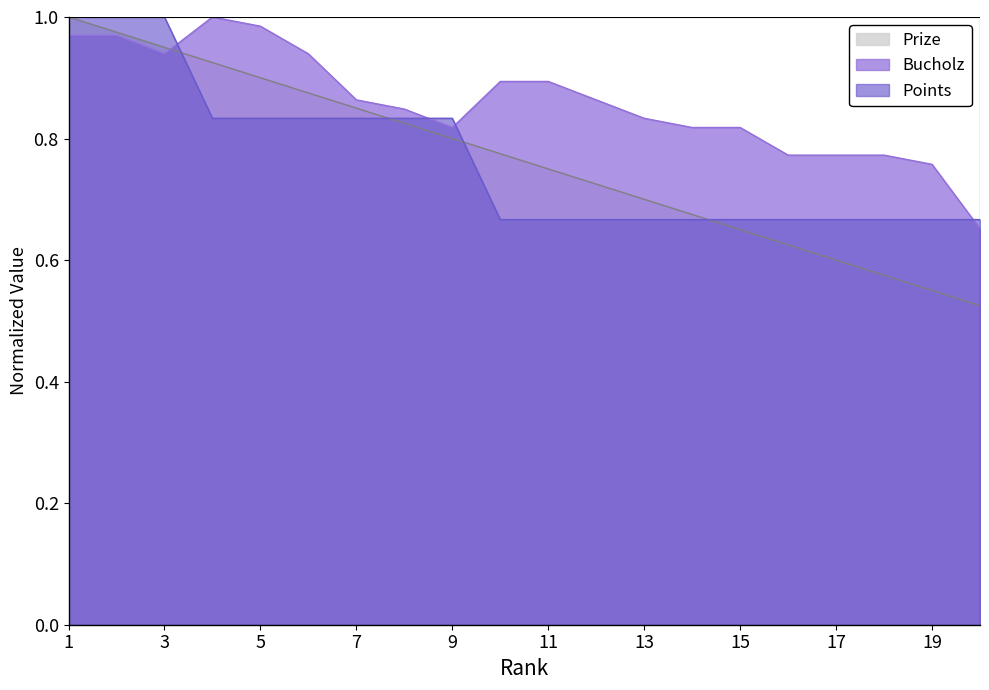

What is the difference between the second highest and minimum values in the Prize series?

0.4